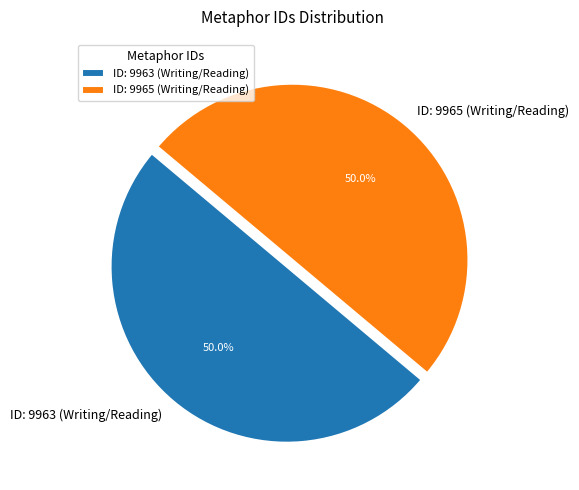

To the nearest percent, what percentage of the pie is ID: 9963 (Writing/Reading)?

50%